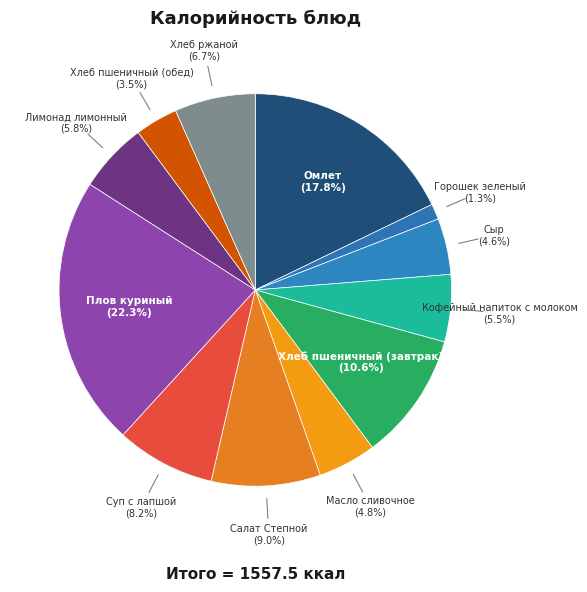

Is the sum of Кофейный напиток с молоком and Суп с лапшой greater than half?

No